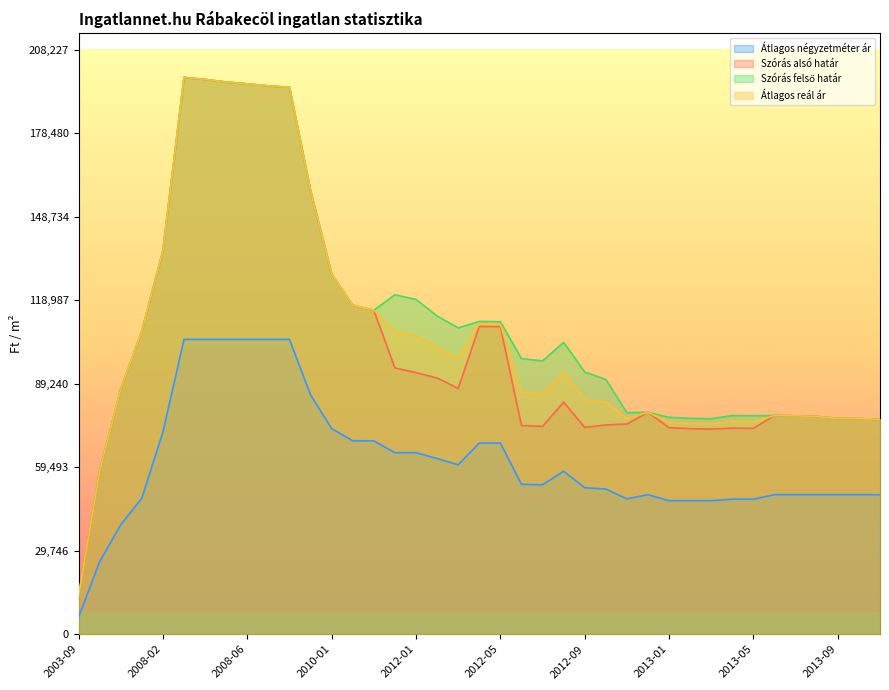

What position from the right is 2008-06?

31